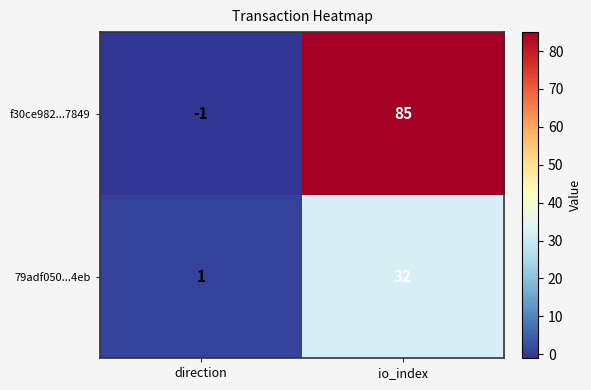

At io_index, list the series in order from smallest to largest.

79adf050...4eb, f30ce982...7849